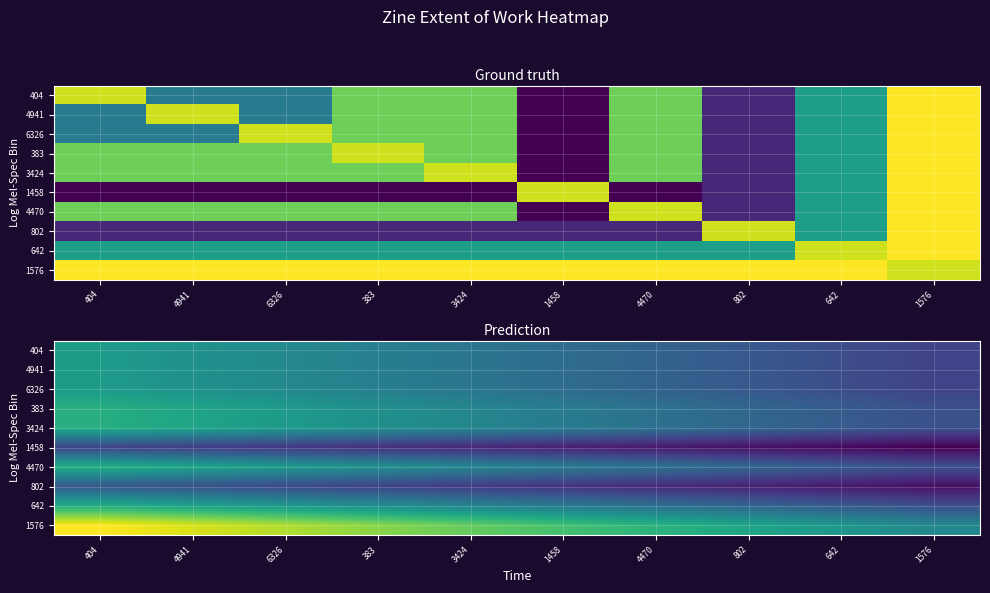

Count the number of categories in the chart.

10